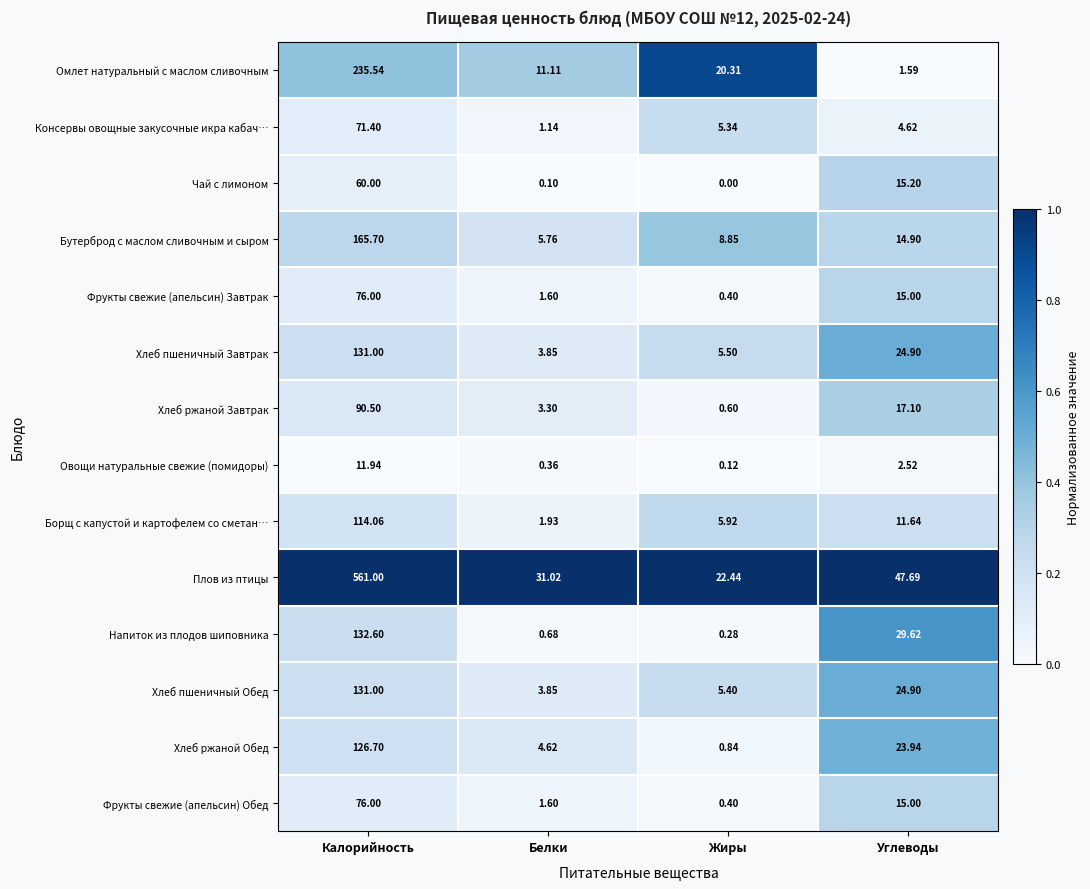

At which category is the sum across all series the highest?

Калорийность